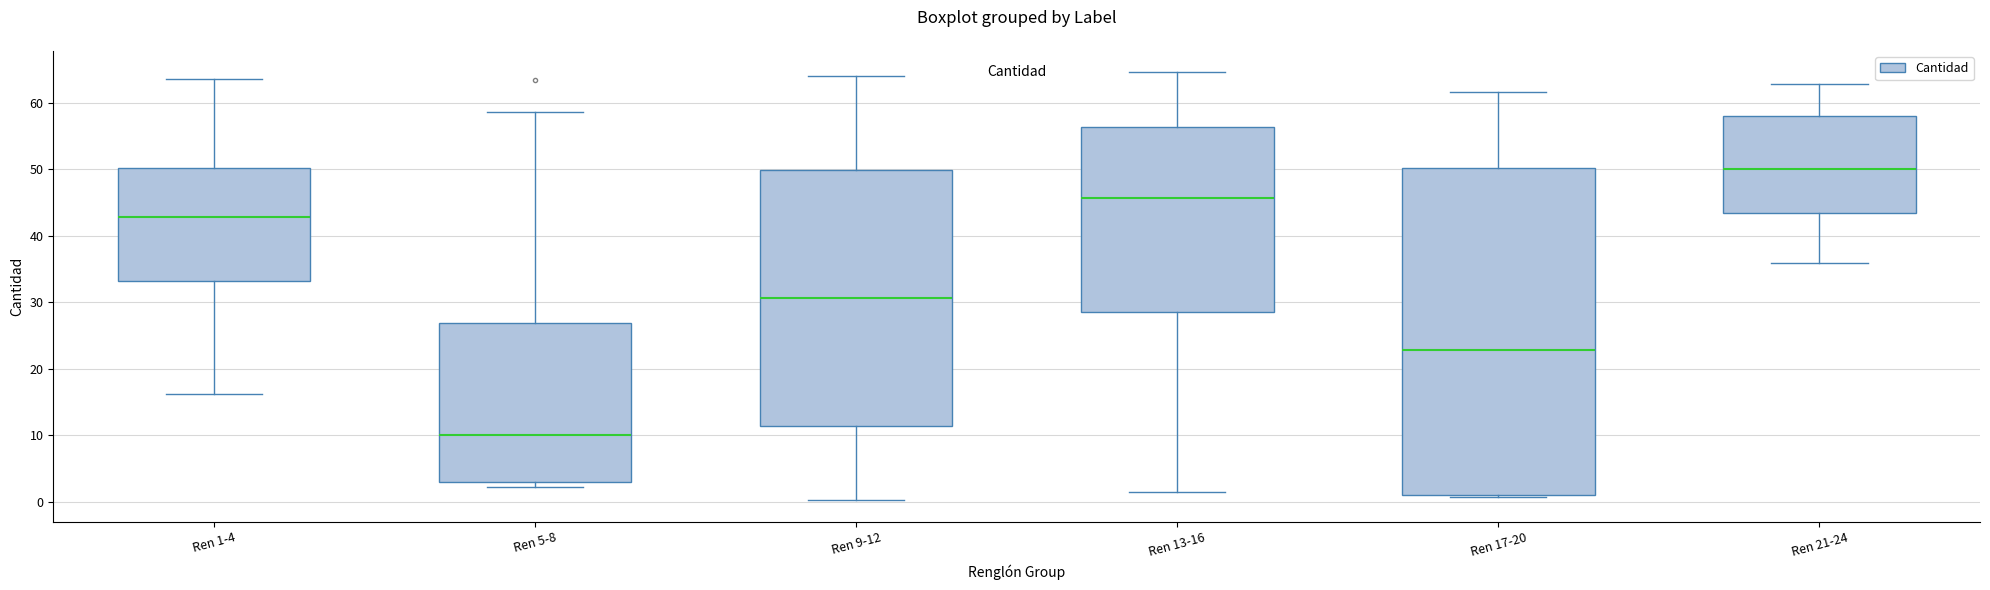

Reading left to right, read every box against the y-axis: the position of its median line, the range the box covers, and the ends of its whiskers. The values are not printed on the chart, so give them approximately, as read against the axis.

Ren 1-4: median 43, box 33 to 50, whiskers 16 to 64
Ren 5-8: median 10, box 3 to 27, whiskers 2 to 59
Ren 9-12: median 31, box 11 to 50, whiskers 0 to 64
Ren 13-16: median 46, box 28 to 56, whiskers 1 to 65
Ren 17-20: median 23, box 1 to 50, whiskers 1 to 62
Ren 21-24: median 50, box 43 to 58, whiskers 36 to 63